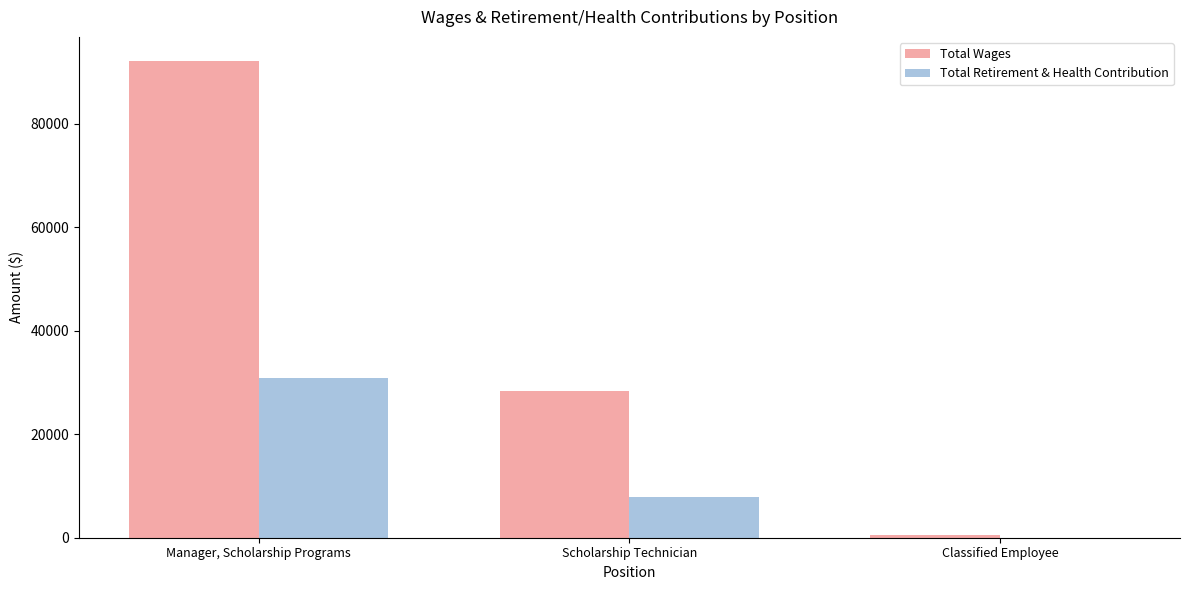

Reading left to right, extract all data points from this chart.

Total Wages: 92180	28284	578
Total Retirement & Health Contribution: 30789	7807	0